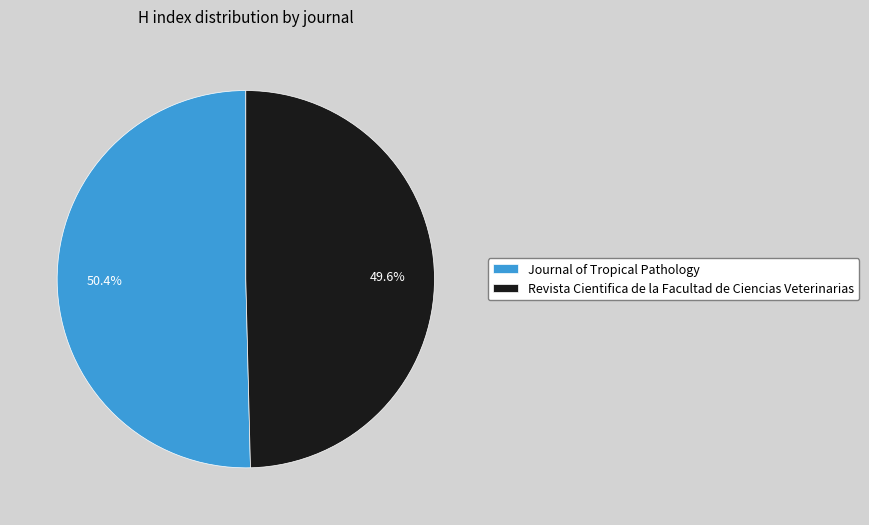

Rank the categories by value from lowest to highest.

Revista Cientifica de la Facultad de Ciencias Veterinarias, Journal of Tropical Pathology